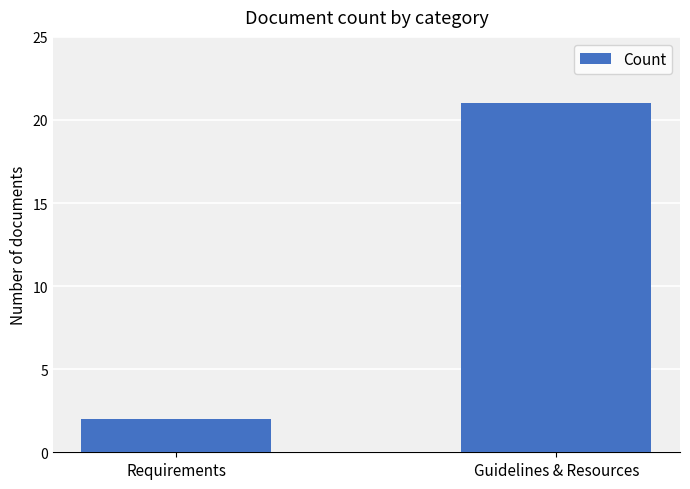

Count the values in the range 2 to 21.

2